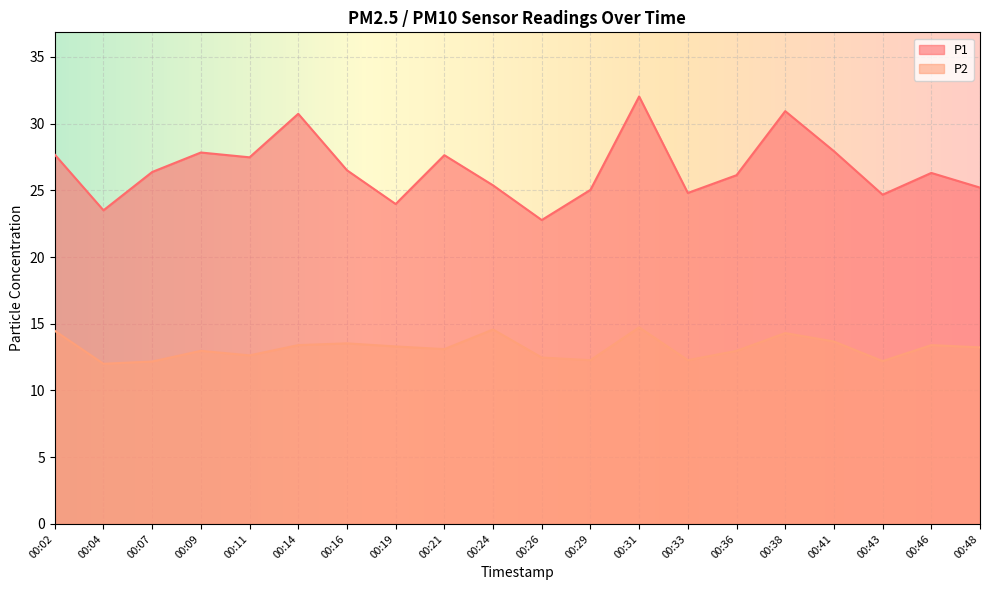

Where is the first local maximum for P1?

00:09